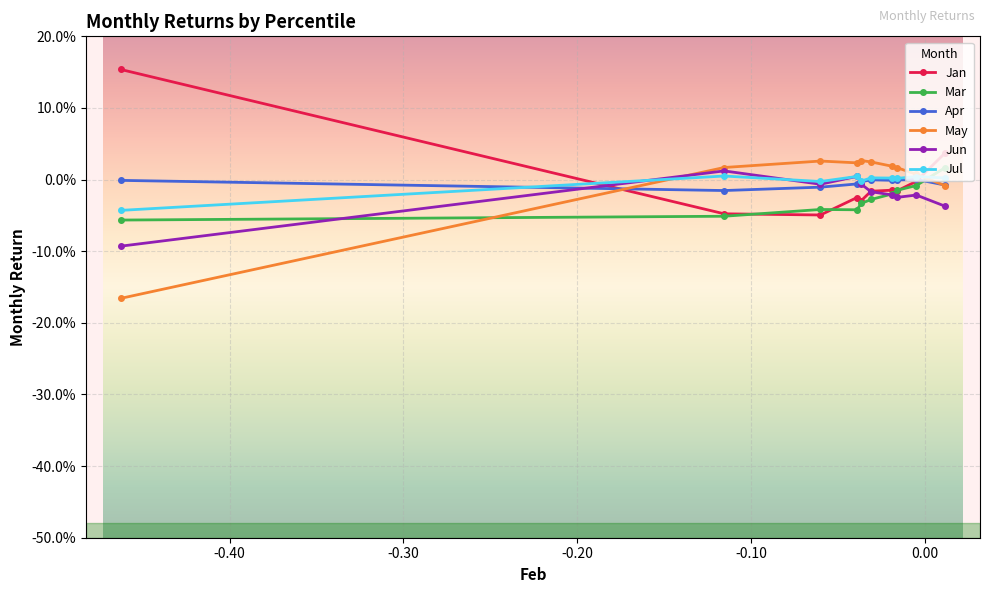

Which series ends up on top after the final intersection of Mar and Jun?

Mar